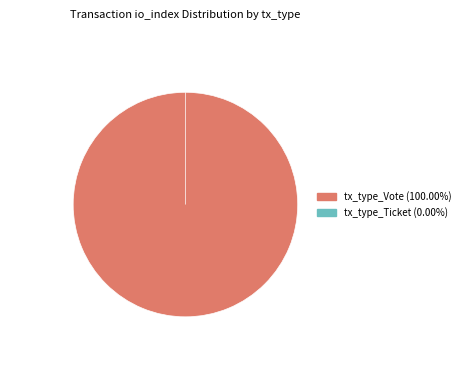

Is the sum of tx_type_Ticket and tx_type_Vote greater than half?

Yes